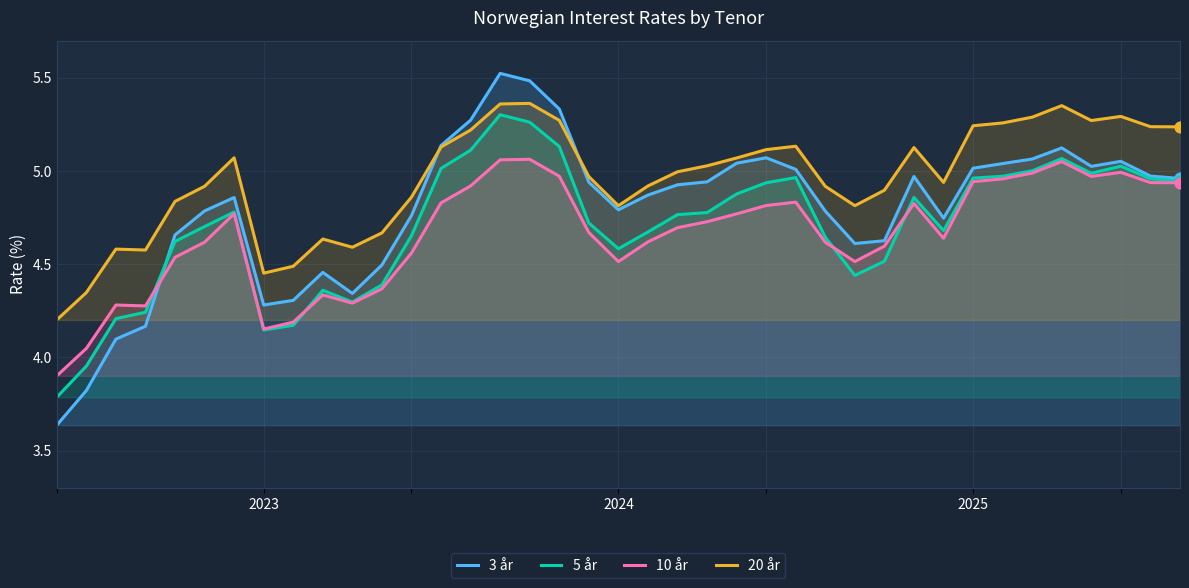

Which series has the largest total across all categories?

20 år